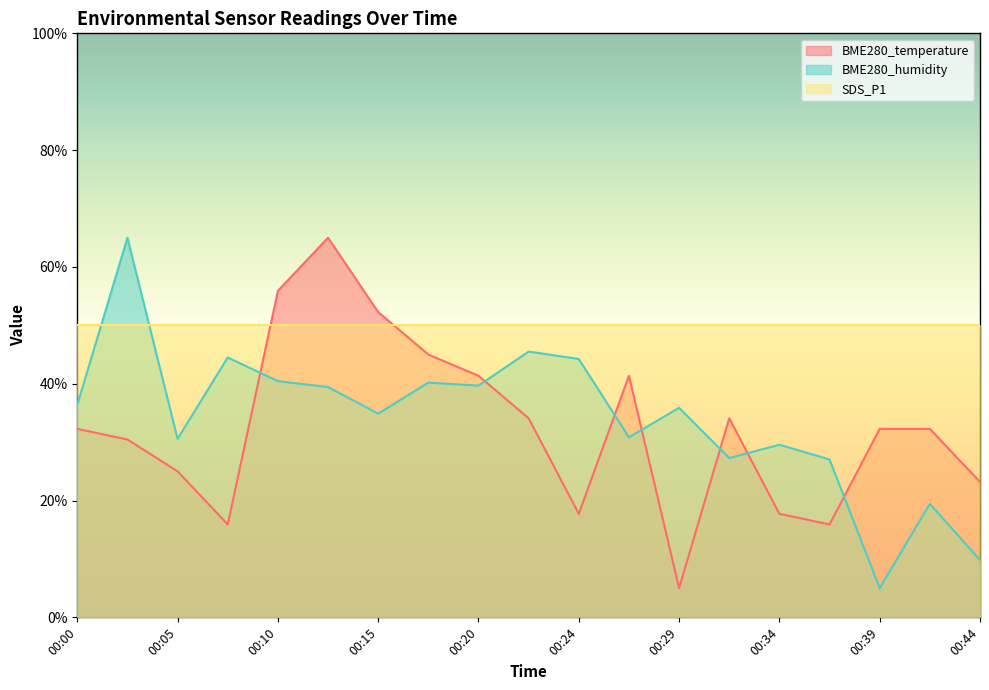

The value of BME280_humidity at 00:03 is 44.4. True or false?

False